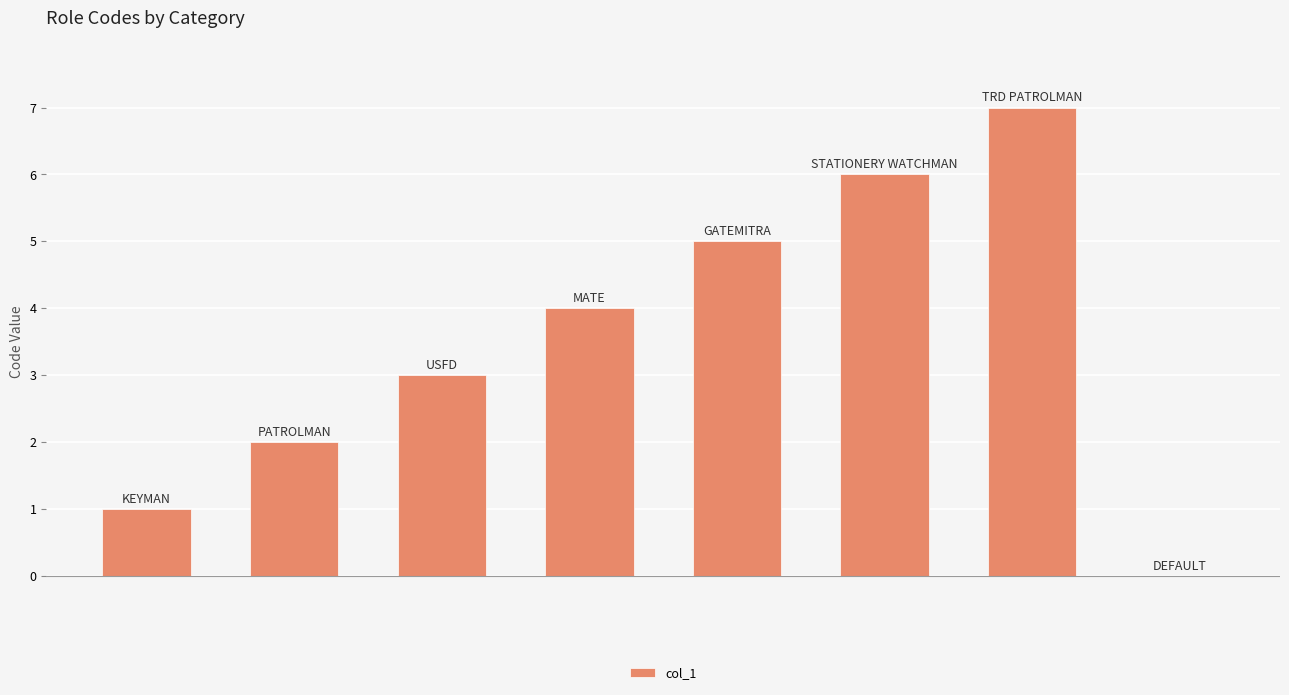

What is the maximum value shown in the chart?

7